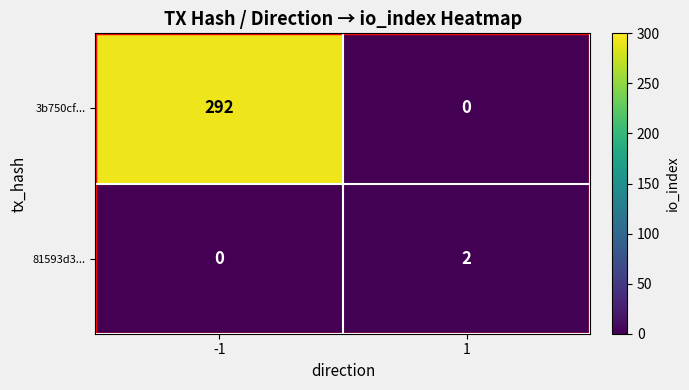

Is it true that 3b750cf... equals 0 at 1?

True